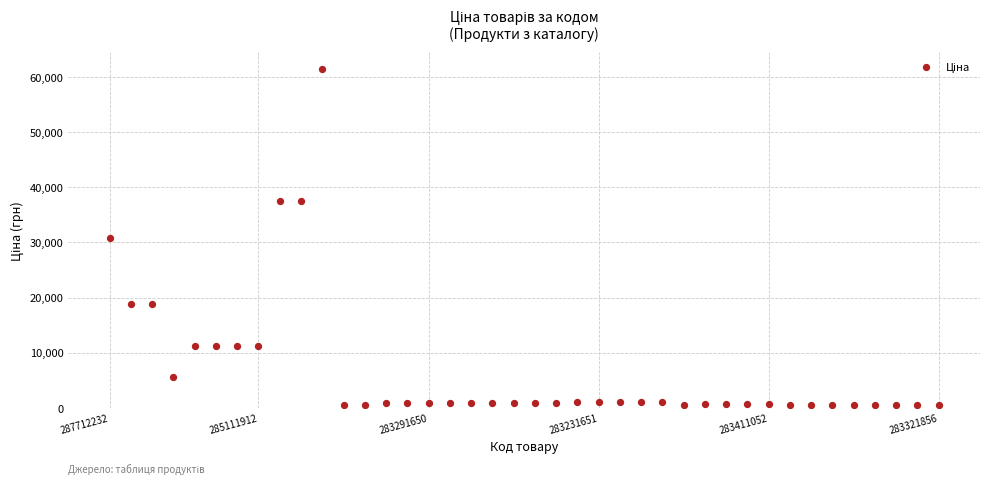

What is the range of Y values (max minus min)?

60903.0